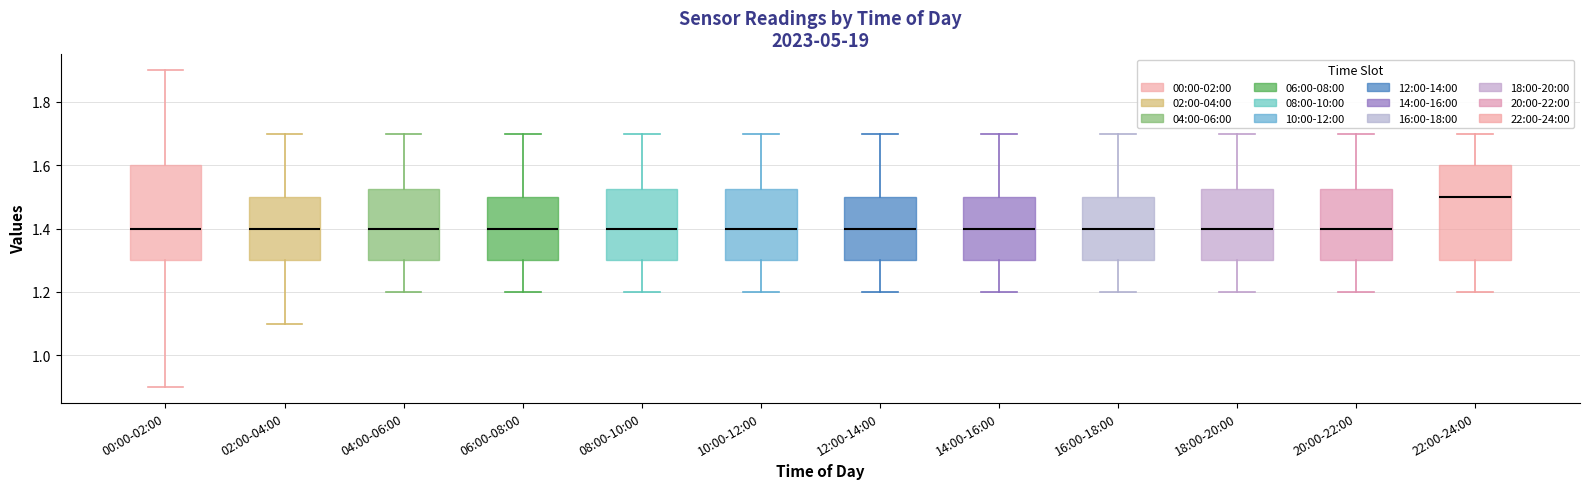

Which box's median line is the highest?

22:00-24:00